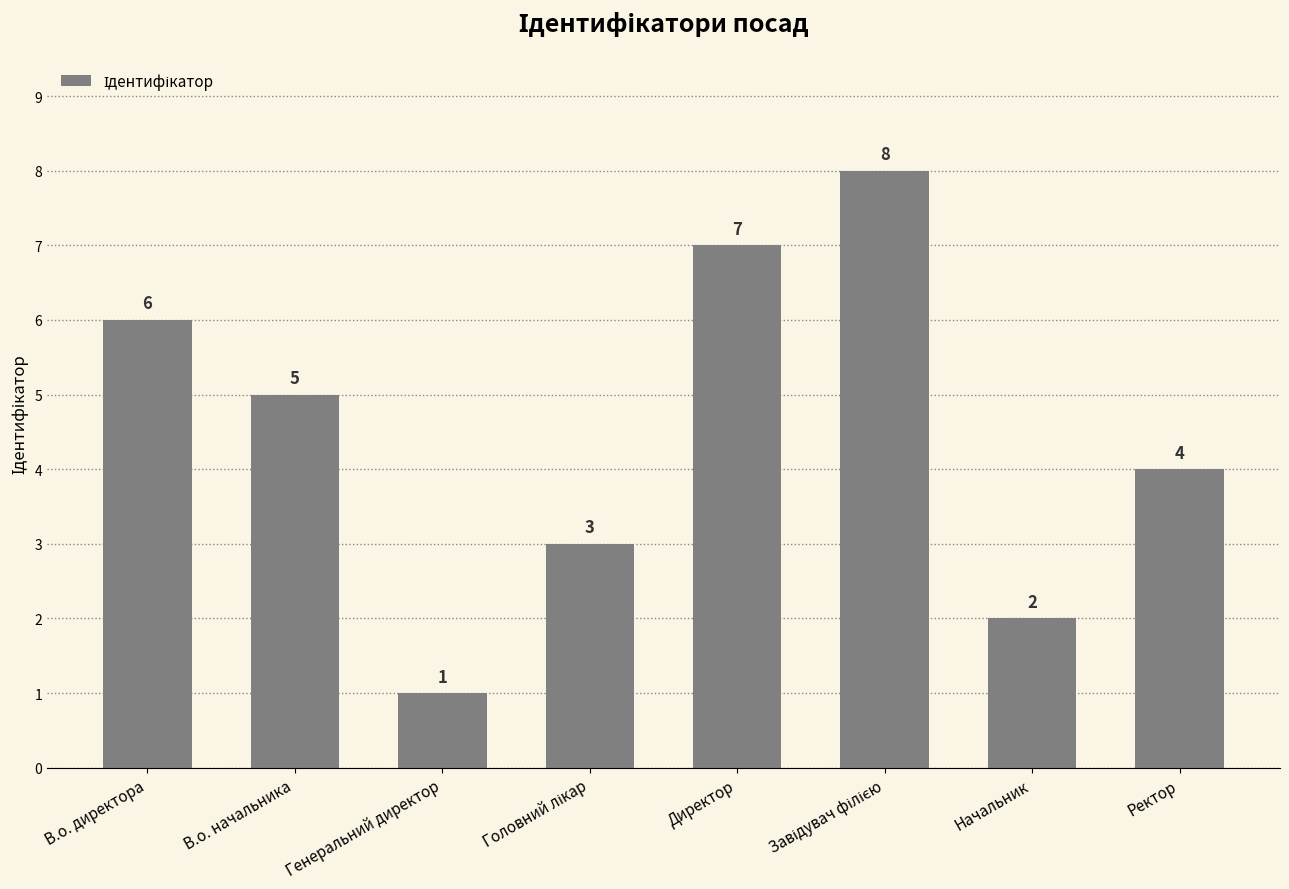

How many bars are there in total?

8